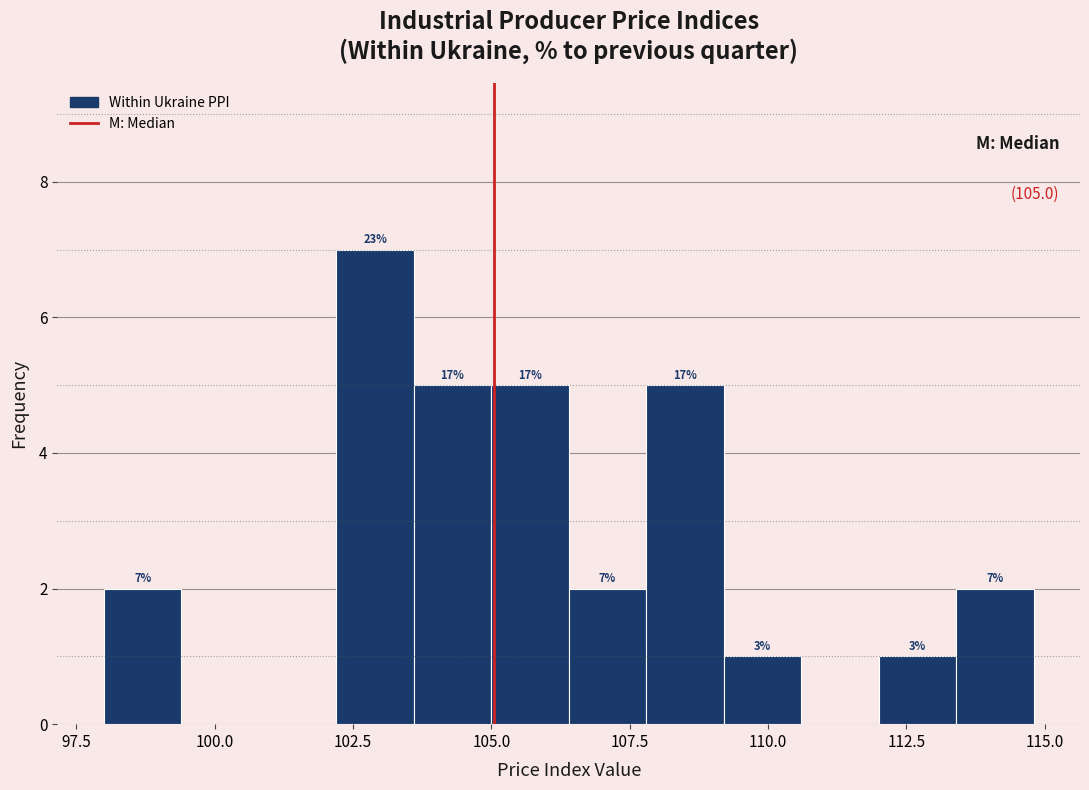

Read against the x-axis, roughly where is the centre of the tallest bar?

103.0